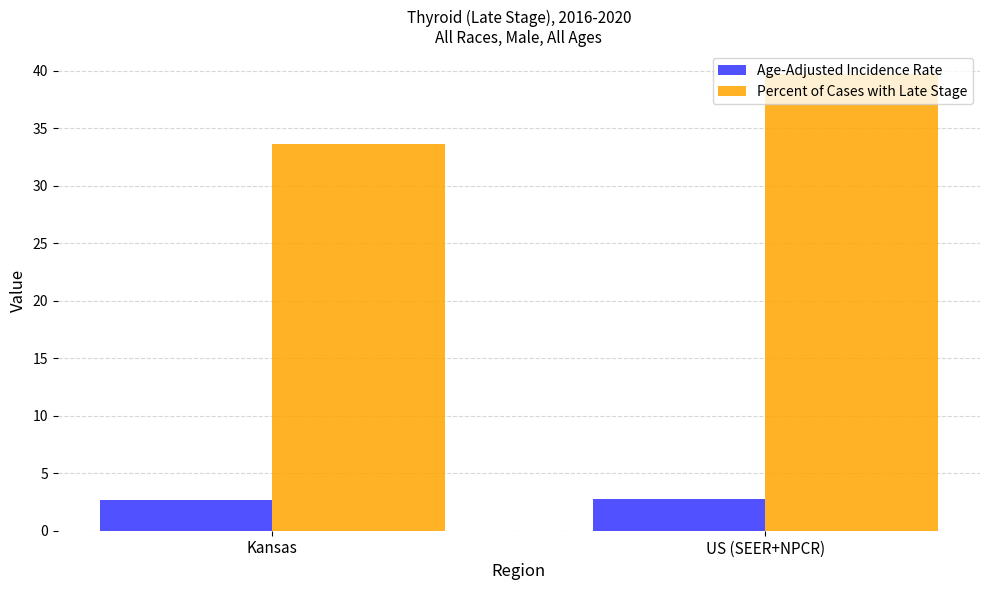

At which label does Percent of Cases with Late Stage reach its minimum?

Kansas